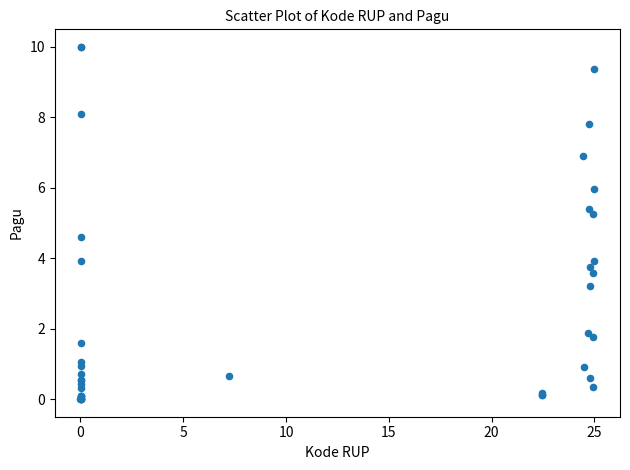

What Y value in the scatter plot is closest to 5?

5.3